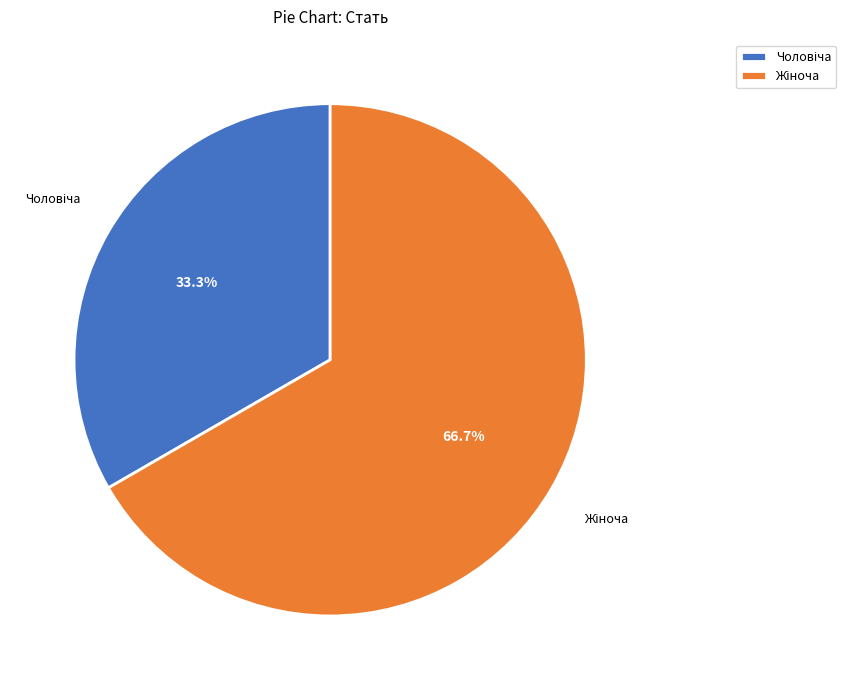

Is there any slice that represents more than half of the pie?

Yes